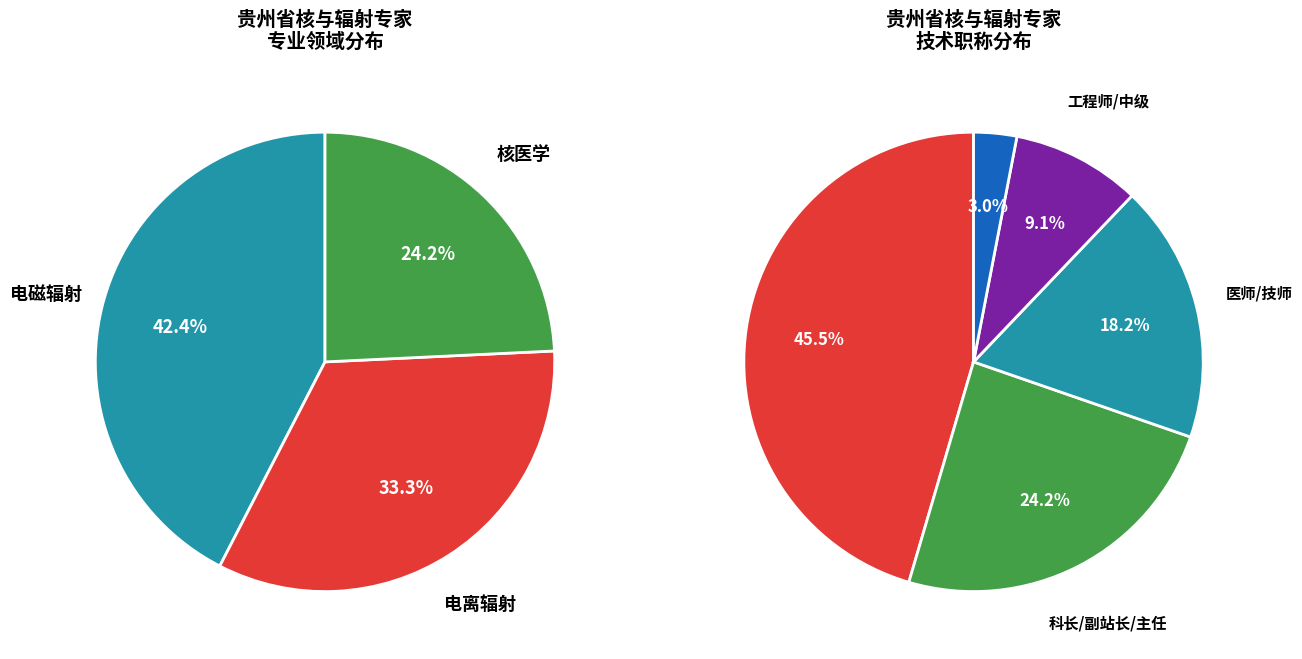

Rank the categories by value from highest to lowest.

电磁辐射, 电离辐射, 核医学